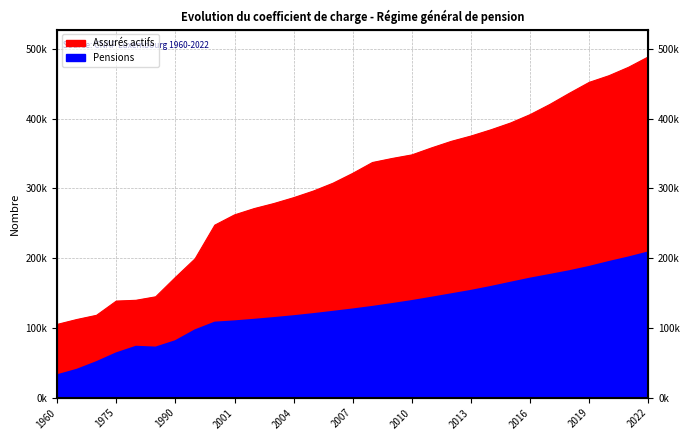

What are all the series names shown in the legend?

Assurés actifs, Pensions